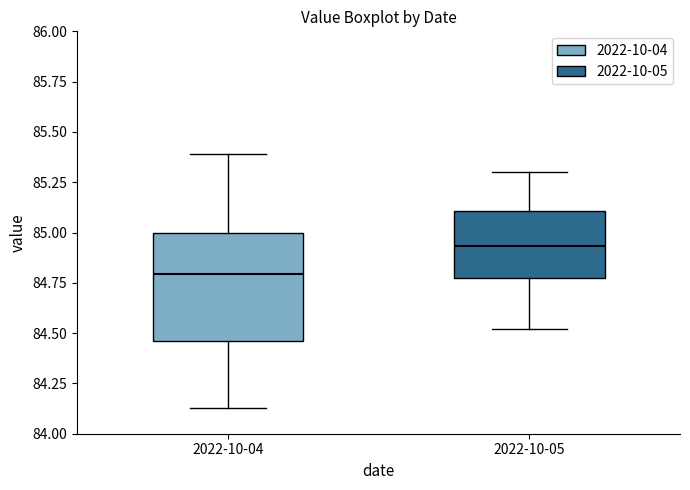

Reading left to right, read every box against the y-axis: the position of its median line, the range the box covers, and the ends of its whiskers. The values are not printed on the chart, so give them approximately, as read against the axis.

2022-10-04: median 84.80, box 84.45 to 85.00, whiskers 84.15 to 85.40
2022-10-05: median 84.95, box 84.75 to 85.10, whiskers 84.50 to 85.30